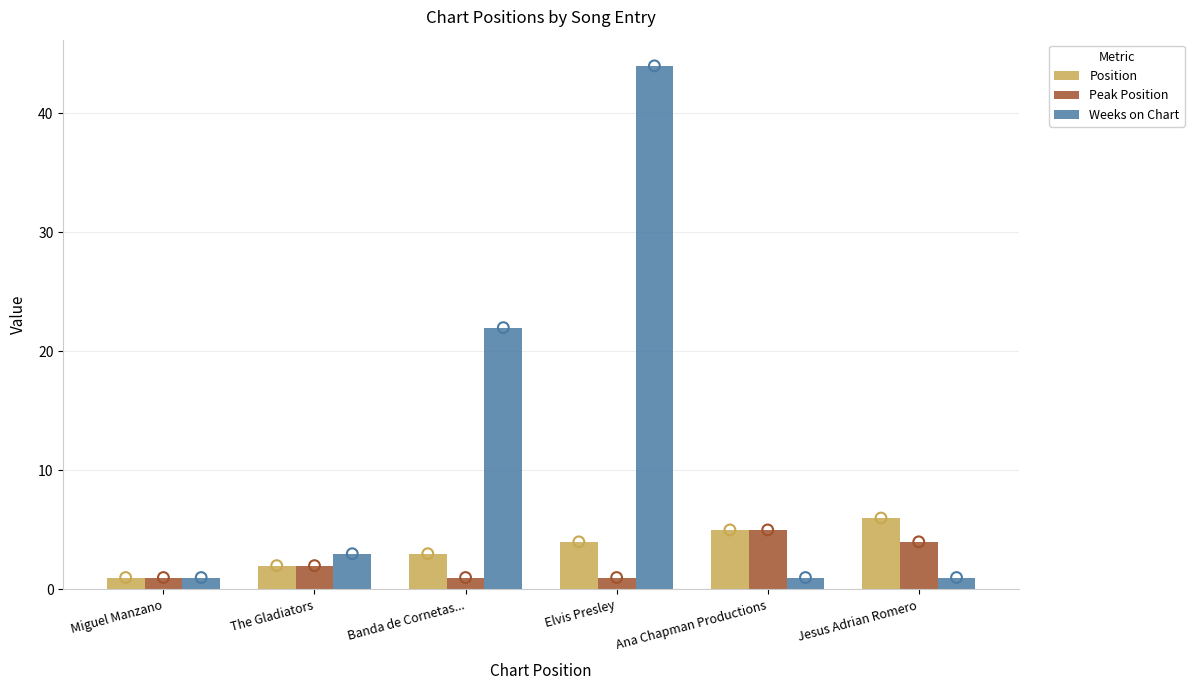

Which series reaches the minimum Y coordinate?

Position